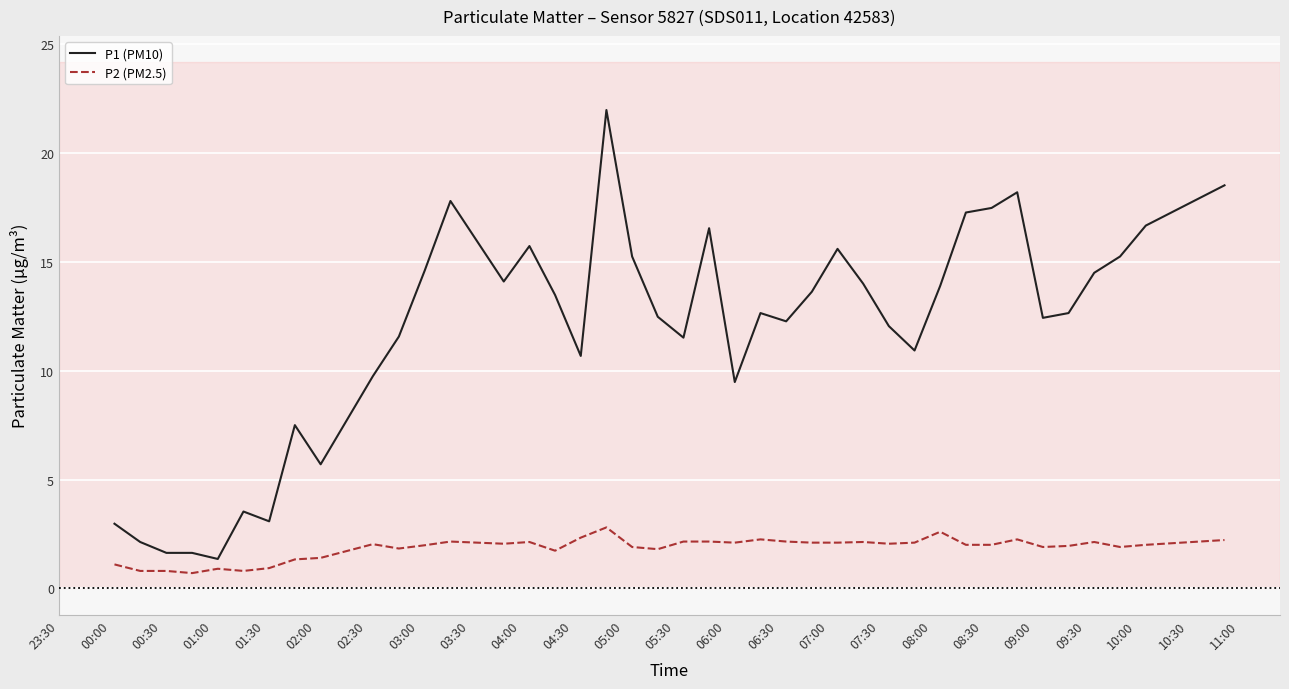

What is the difference between the maximum and minimum values in the P2 (PM2.5) series?

2.1